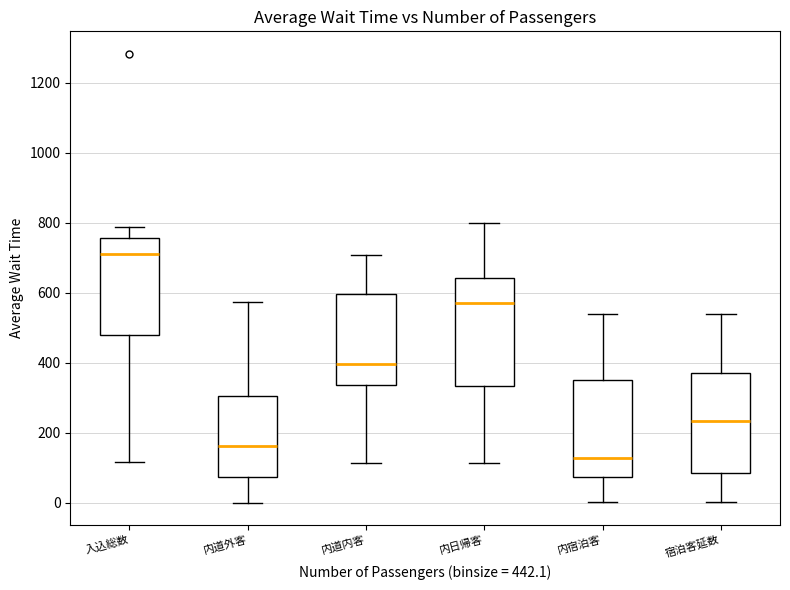

Reading left to right, transcribe this box plot: for each box, give where its median line is, the range the box spans, and where its two whiskers end, as read against the y-axis. The values are not printed on the chart, so give them approximately, as read against the axis.

入込総数: median 720, box 480 to 760, whiskers 120 to 780
内道外客: median 160, box 80 to 300, whiskers 0 to 580
内道内客: median 400, box 340 to 600, whiskers 120 to 700
内日帰客: median 560, box 340 to 640, whiskers 120 to 800
内宿泊客: median 120, box 80 to 360, whiskers 0 to 540
宿泊客延数: median 240, box 80 to 380, whiskers 0 to 540